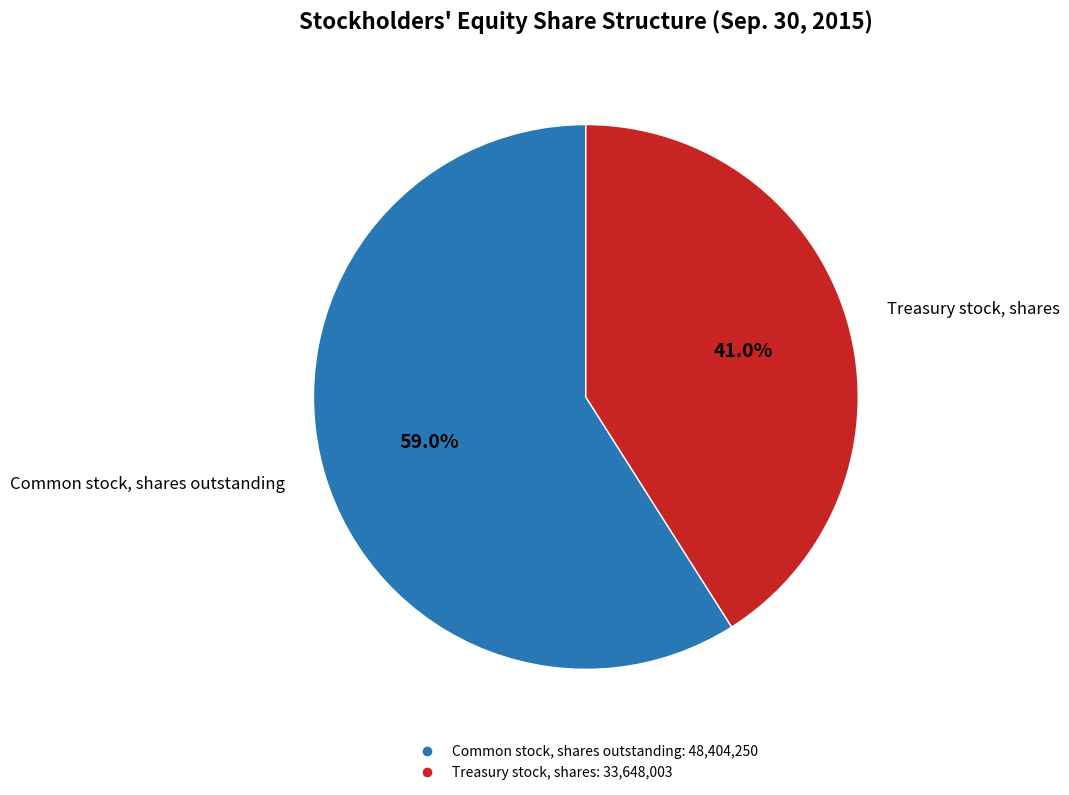

The Common stock, shares outstanding slice represents 59% of the pie. True or false?

True